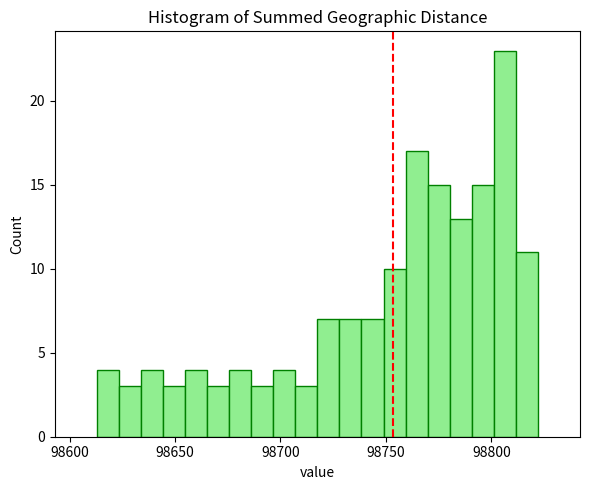

Read against the x-axis, roughly where is the centre of the tallest bar?

98805